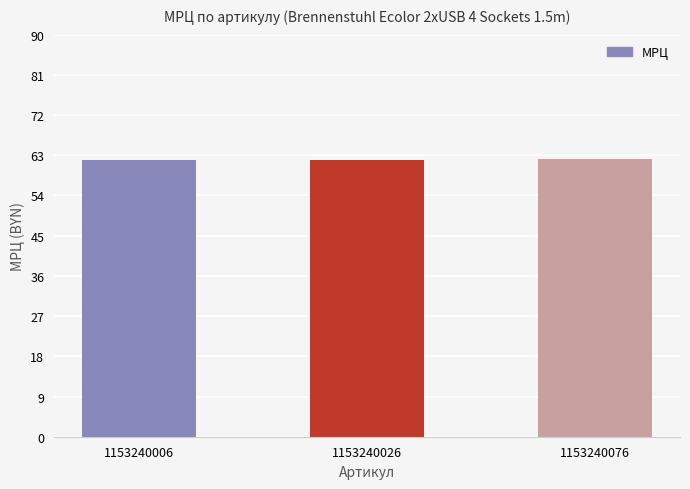

The value at 1153240006 is 61.9. True or false?

True